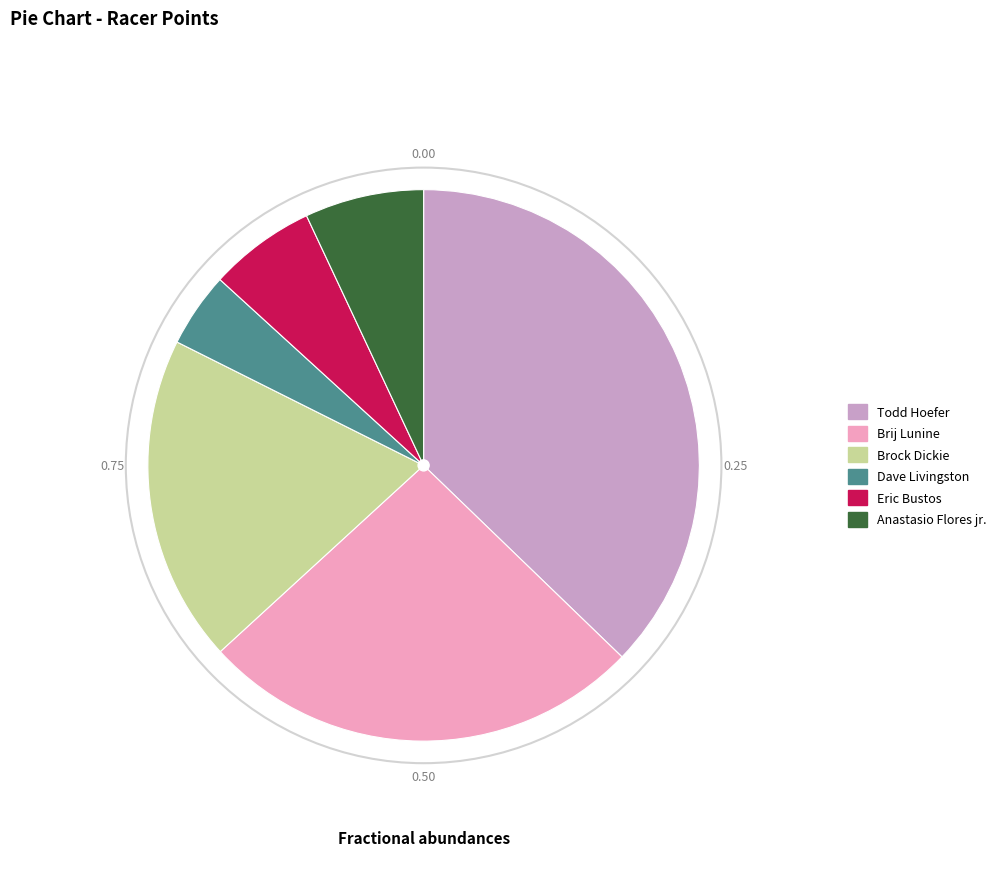

Does any single category account for the majority?

No